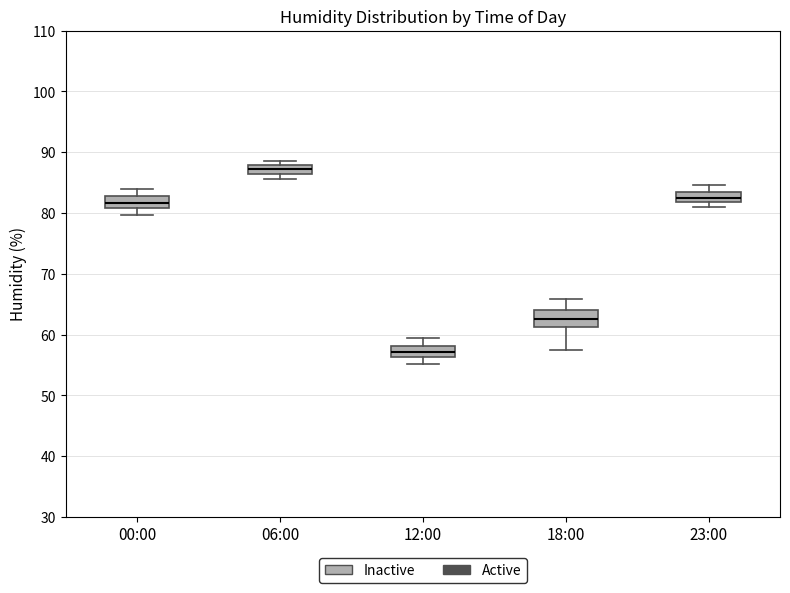

Where is the upper edge of the box for 12:00 on the y-axis? The values are not printed on the chart, so give them approximately, as read against the axis.

58